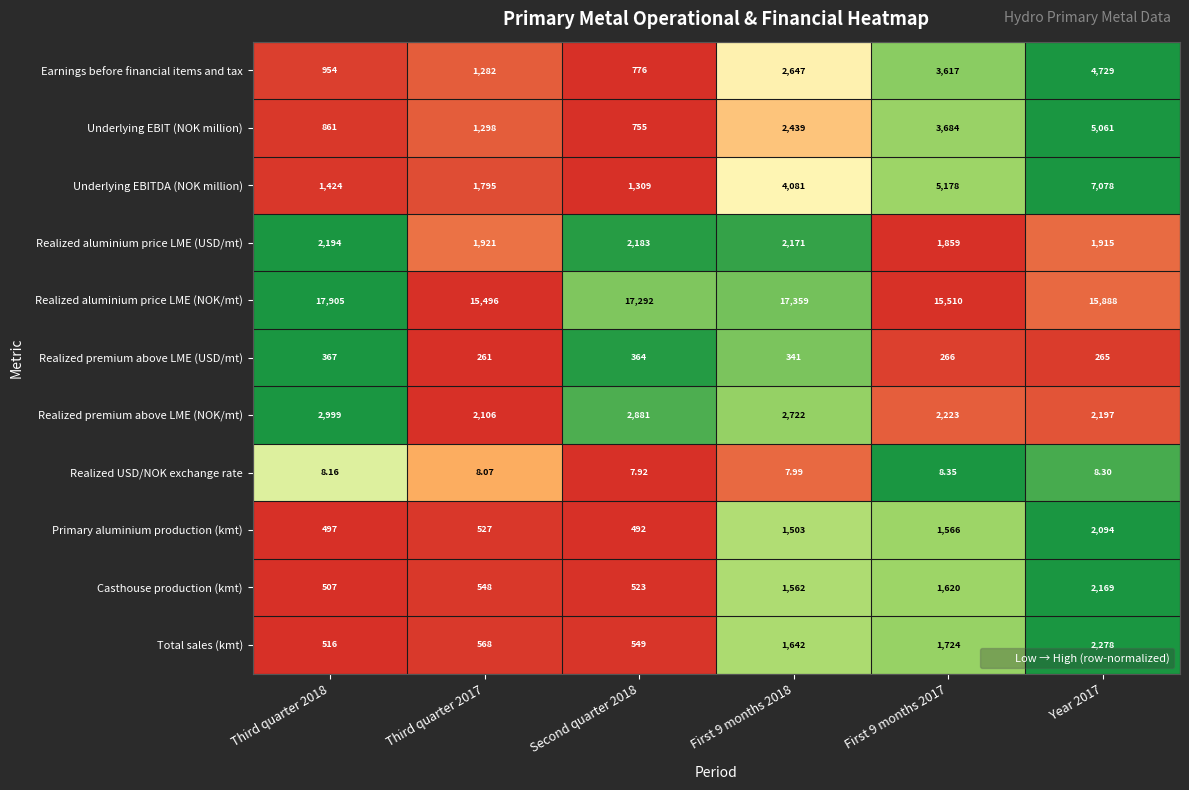

Rank the series by their maximum value, from lowest to highest.

Realized USD/NOK exchange rate, Realized premium above LME (USD/mt), Primary aluminium production (kmt), Casthouse production (kmt), Realized aluminium price LME (USD/mt), Total sales (kmt), Realized premium above LME (NOK/mt), Earnings before financial items and tax, Underlying EBIT (NOK million), Underlying EBITDA (NOK million), Realized aluminium price LME (NOK/mt)